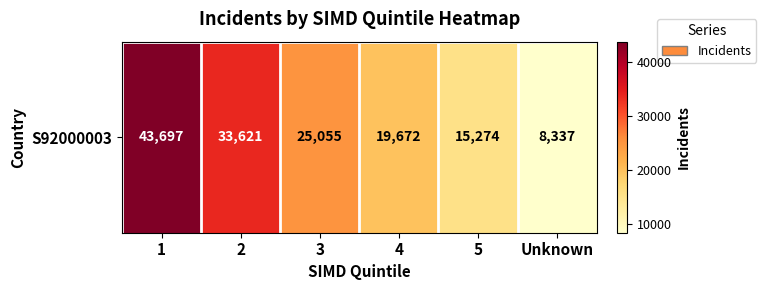

Reading right to left, list all the values displayed in this chart.

Unknown=8337	5=15274	4=19672	3=25055	2=33621	1=43697